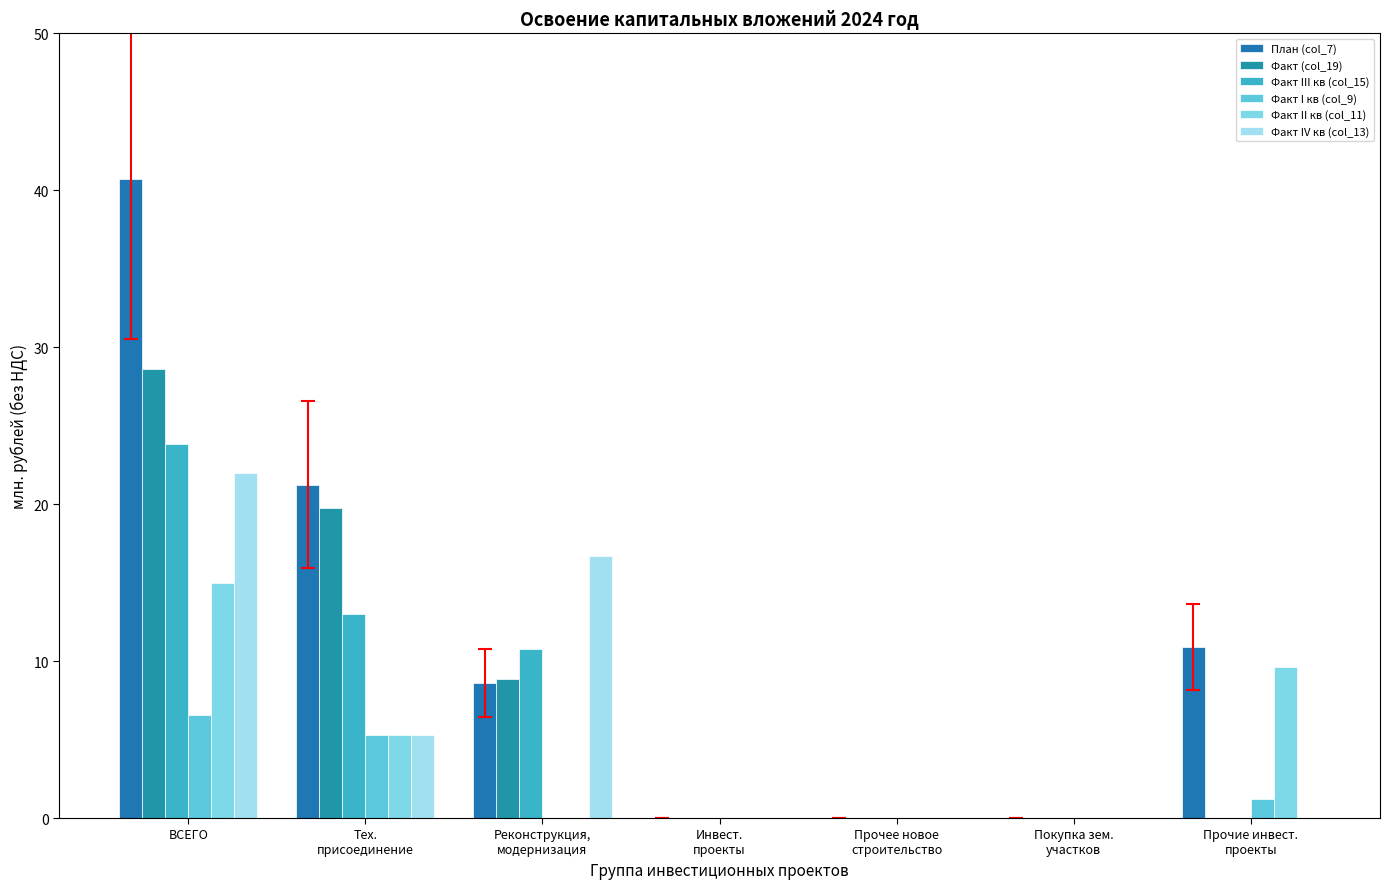

What is the sum of all Факт I кв (col_9) values?

13.1